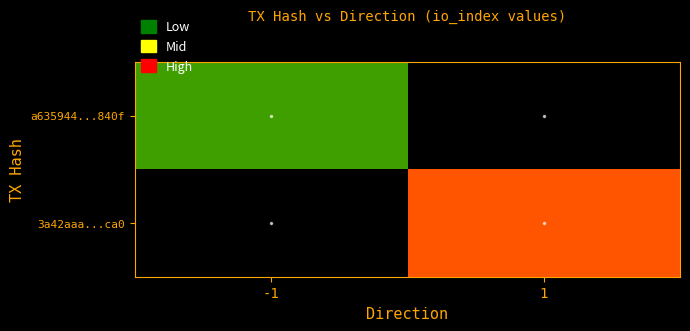

At how many categories does at least one series exceed 6?

1